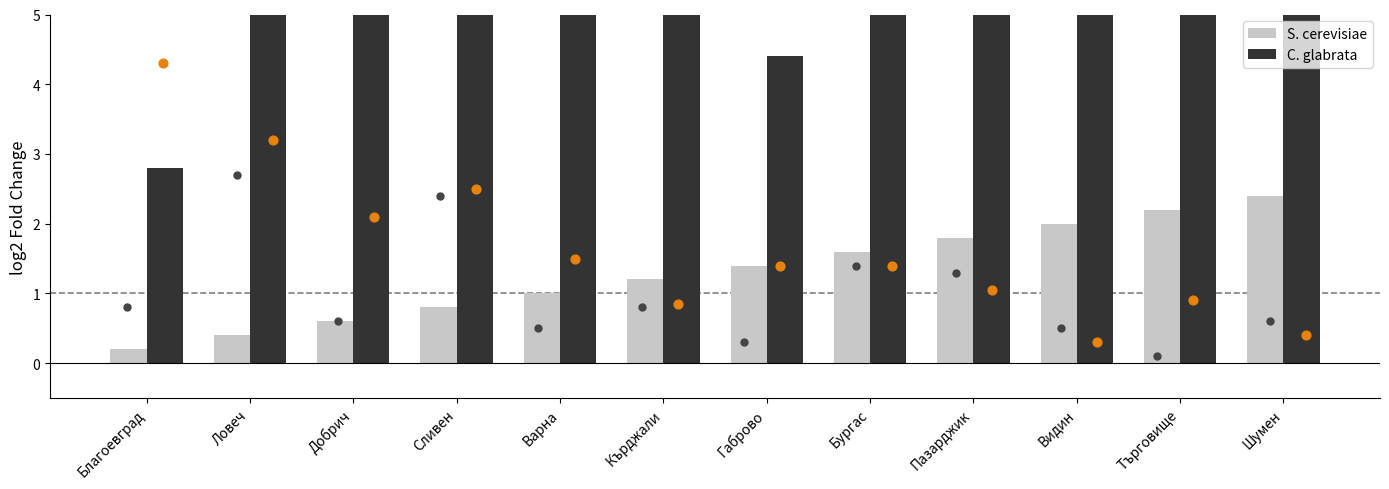

Which series has the largest total across all categories?

C. glabrata